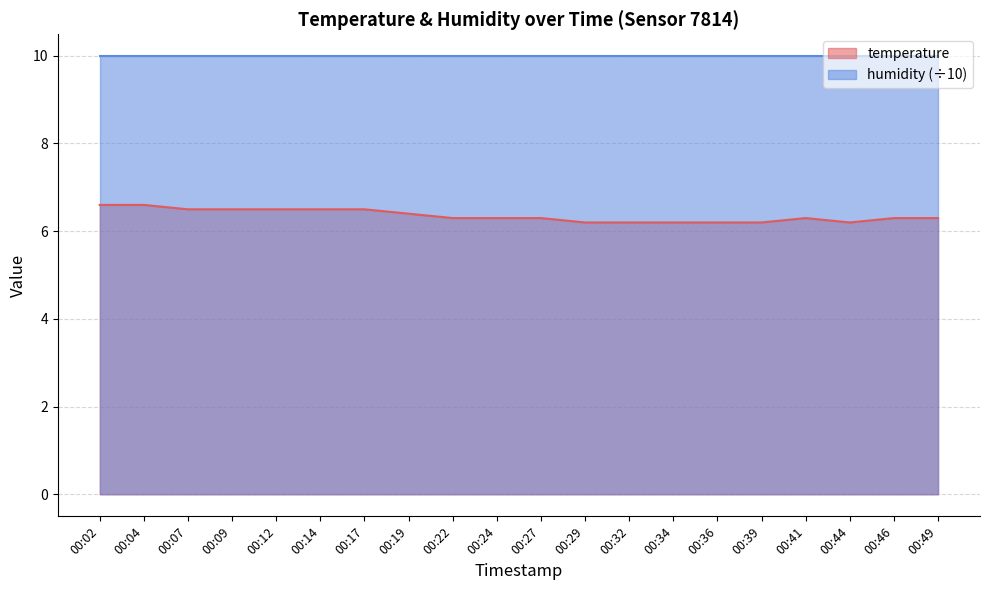

What is the greatest value displayed?

10.0